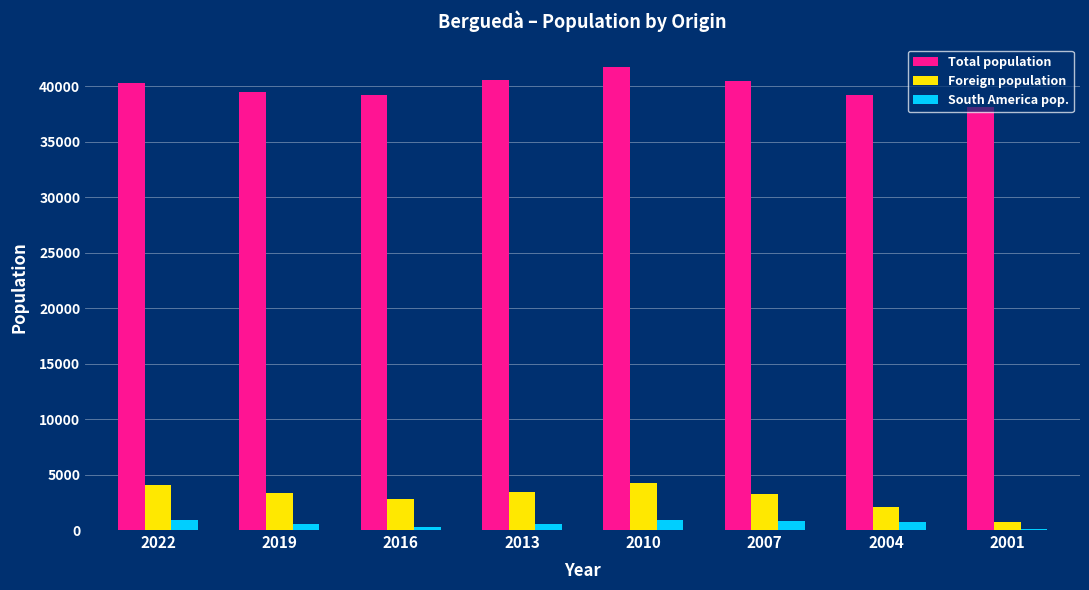

What is the greatest value displayed?

41683